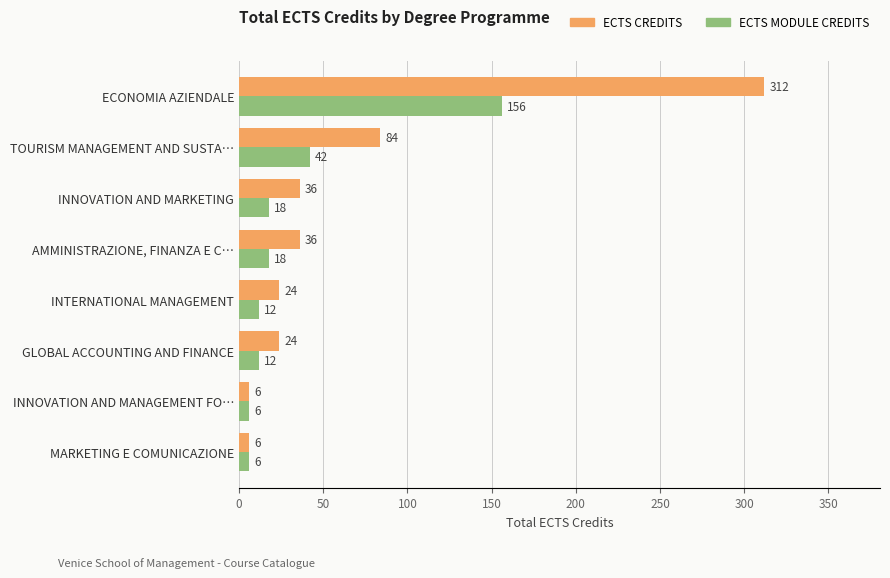

Where is ECTS MODULE CREDITS nearest to the value 81?

TOURISM MANAGEMENT AND SUSTA…